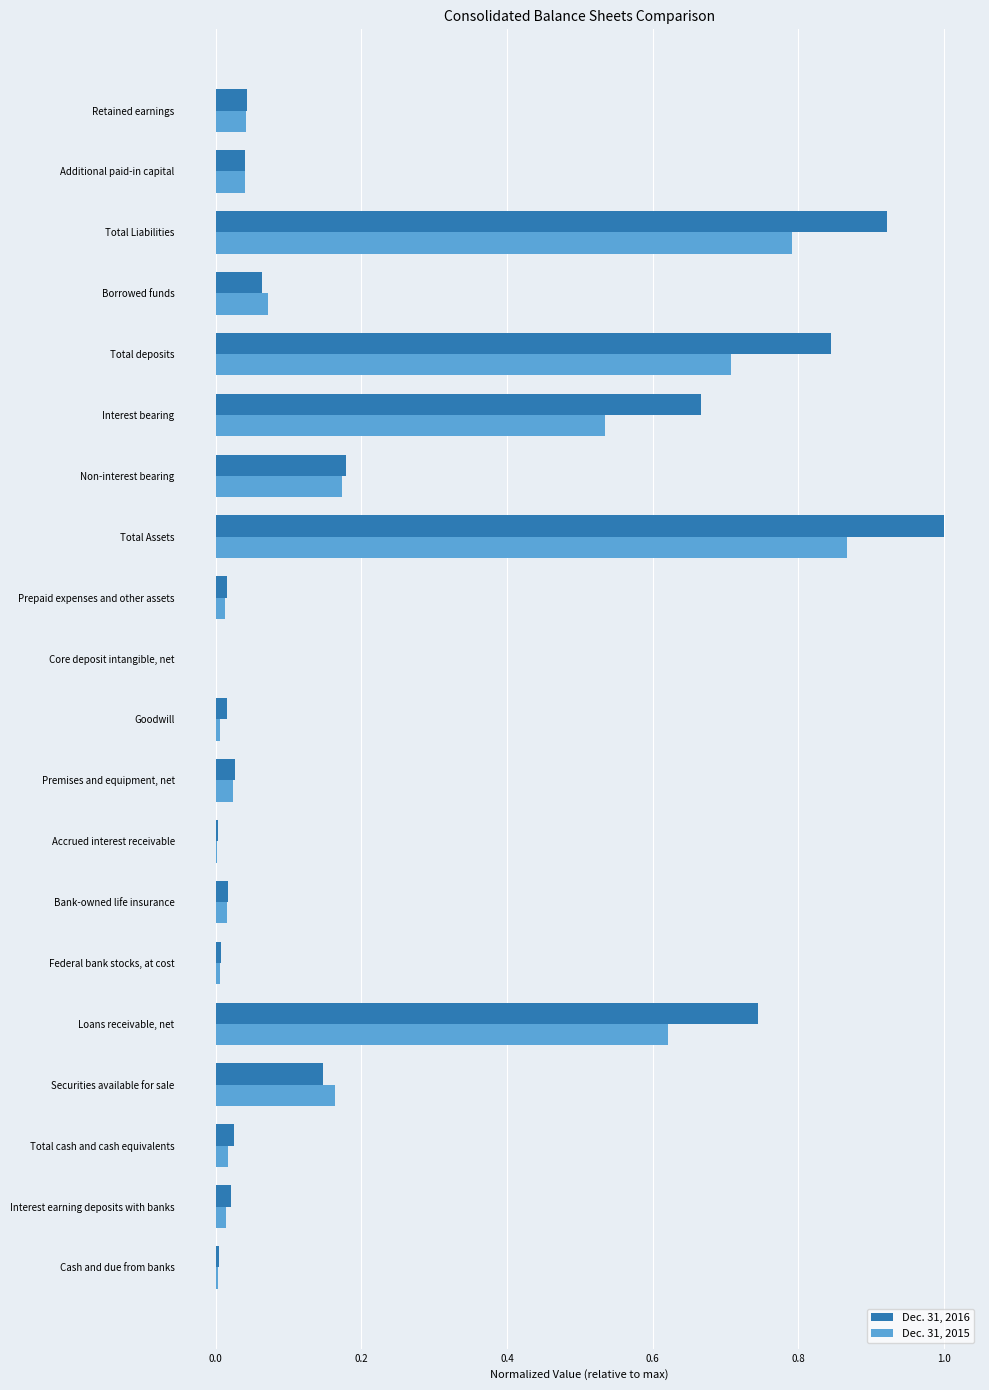

How many categories are shown in the chart?

20